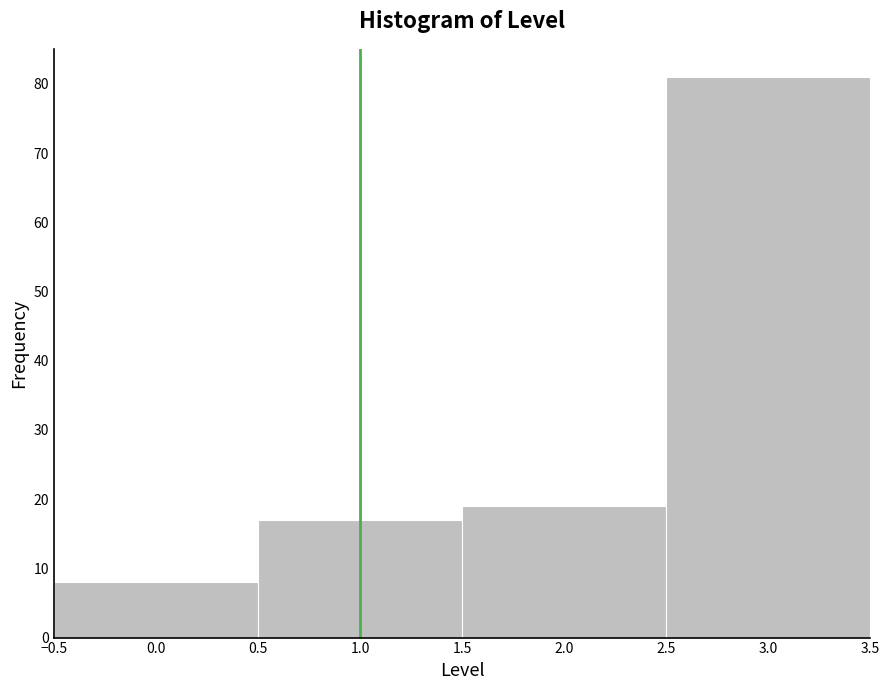

How tall is the bar that spans 2.5 to 3.5 on the x-axis? The values are not printed on the chart, so give them approximately, as read against the axis.

81